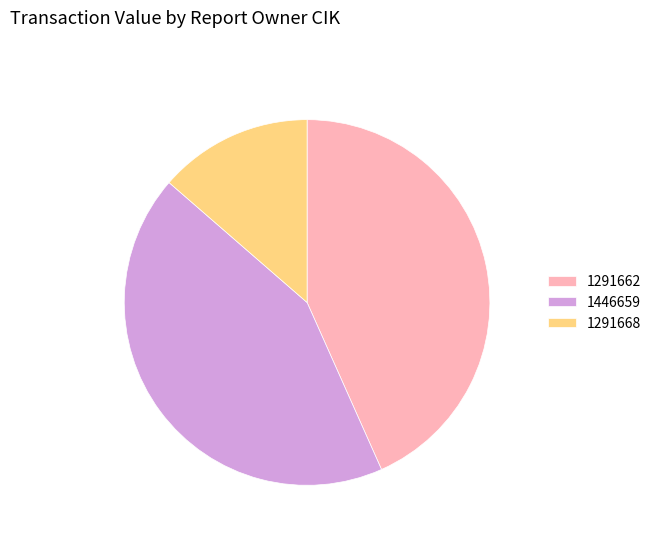

Between 1291668 and 1446659, which is larger?

1446659